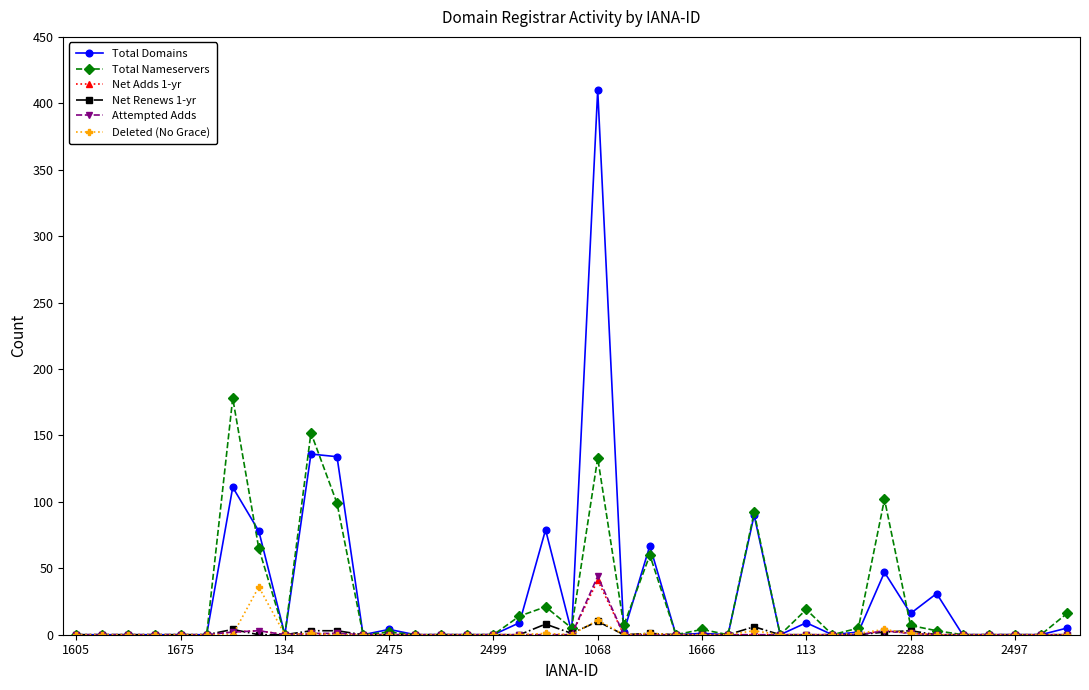

At how many categories does at least one series exceed 76?

8